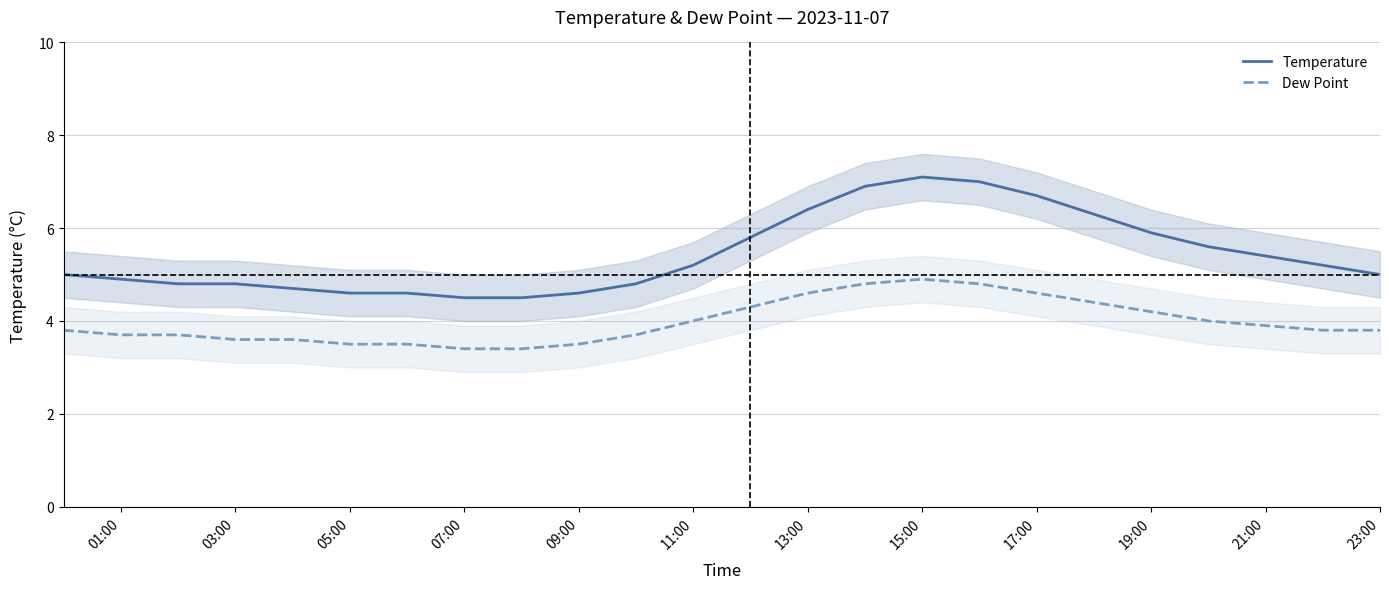

What is the difference between the second highest and minimum values in the Dew Point series?

1.4